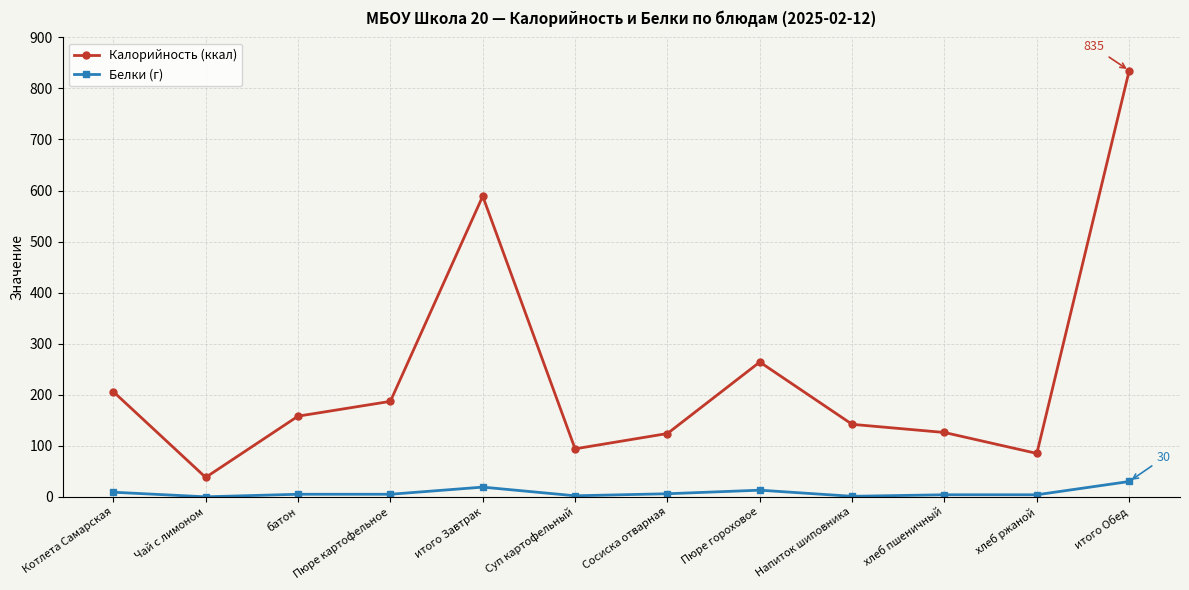

What value does the Калорийность (ккал) series have at итого Обед, to the nearest 10?

840